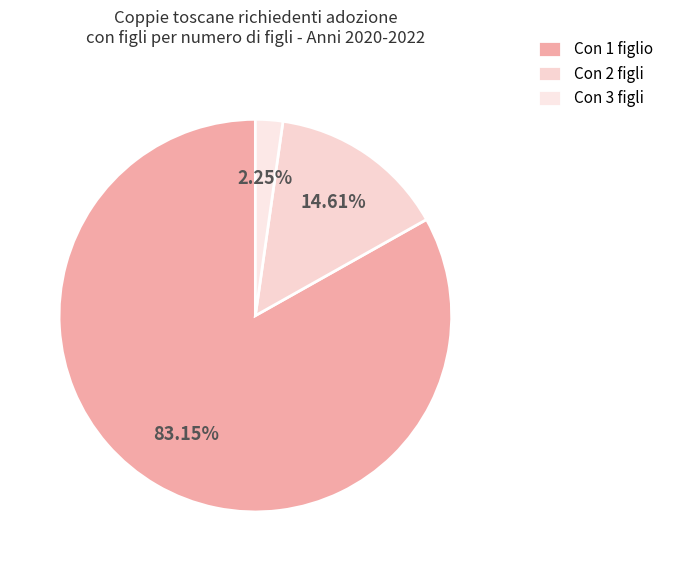

Does any single category account for the majority?

Yes